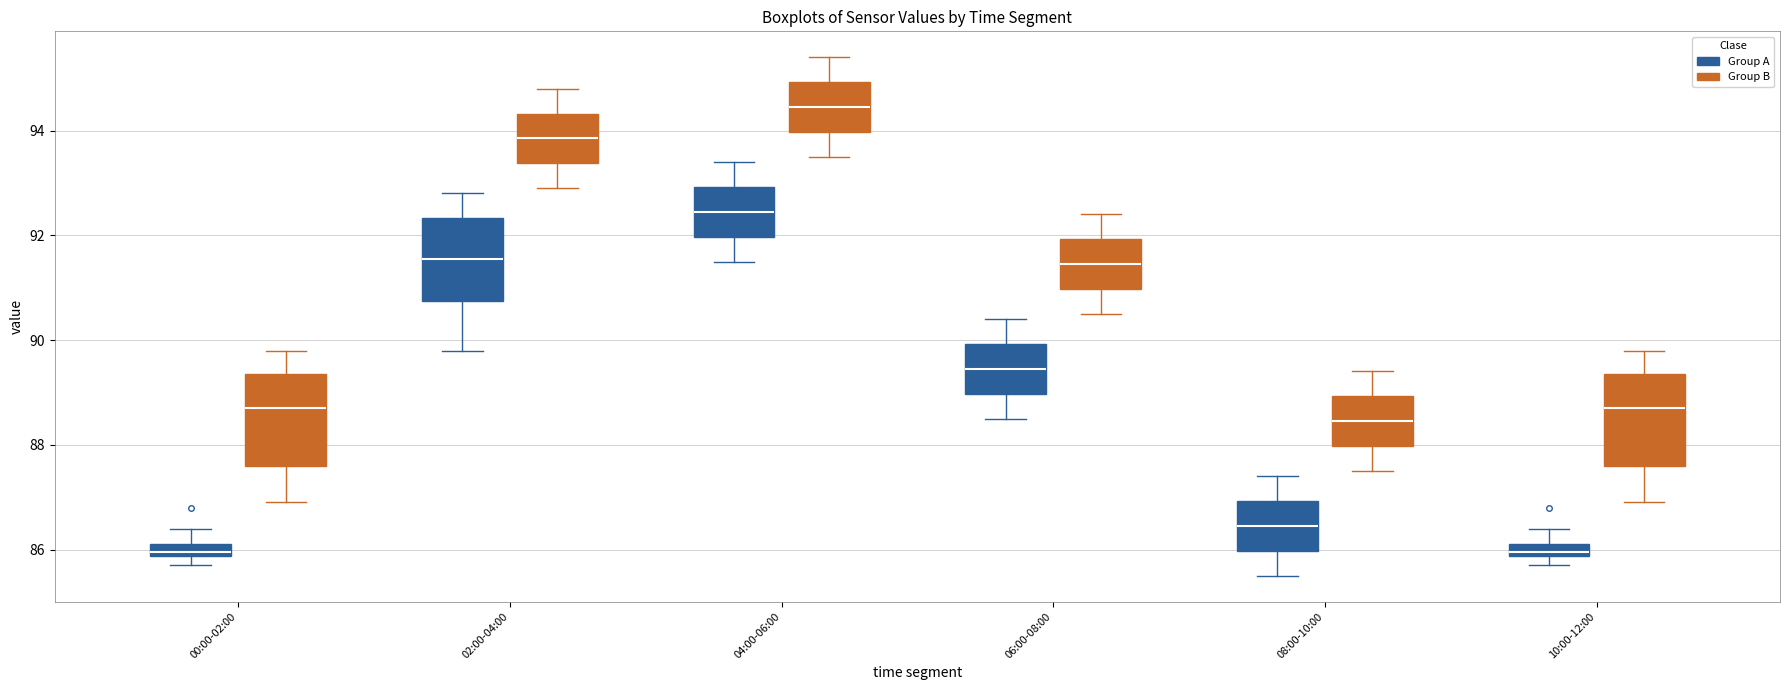

Where is the upper edge of the box for 06:00-08:00 (Group A) on the y-axis? The values are not printed on the chart, so give them approximately, as read against the axis.

90.0